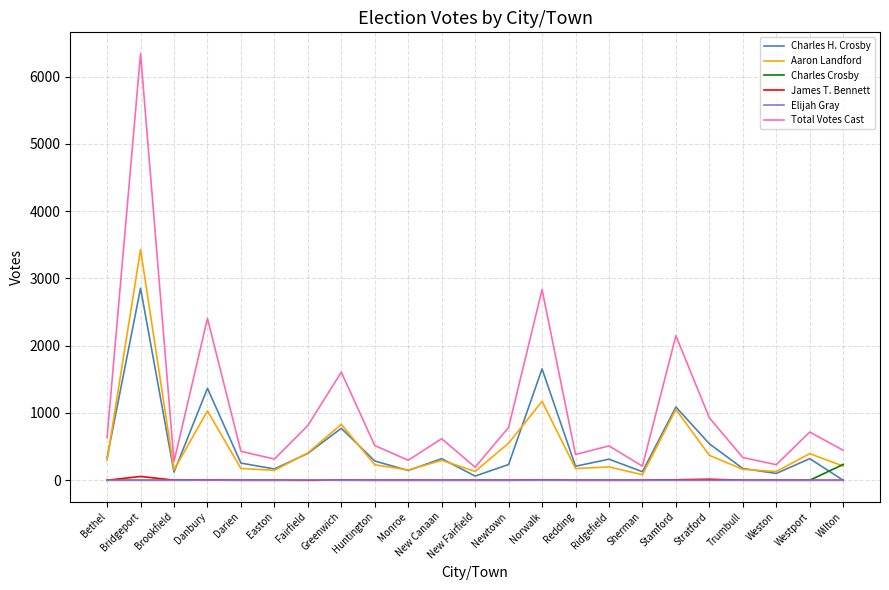

What is the greatest value displayed?

6340